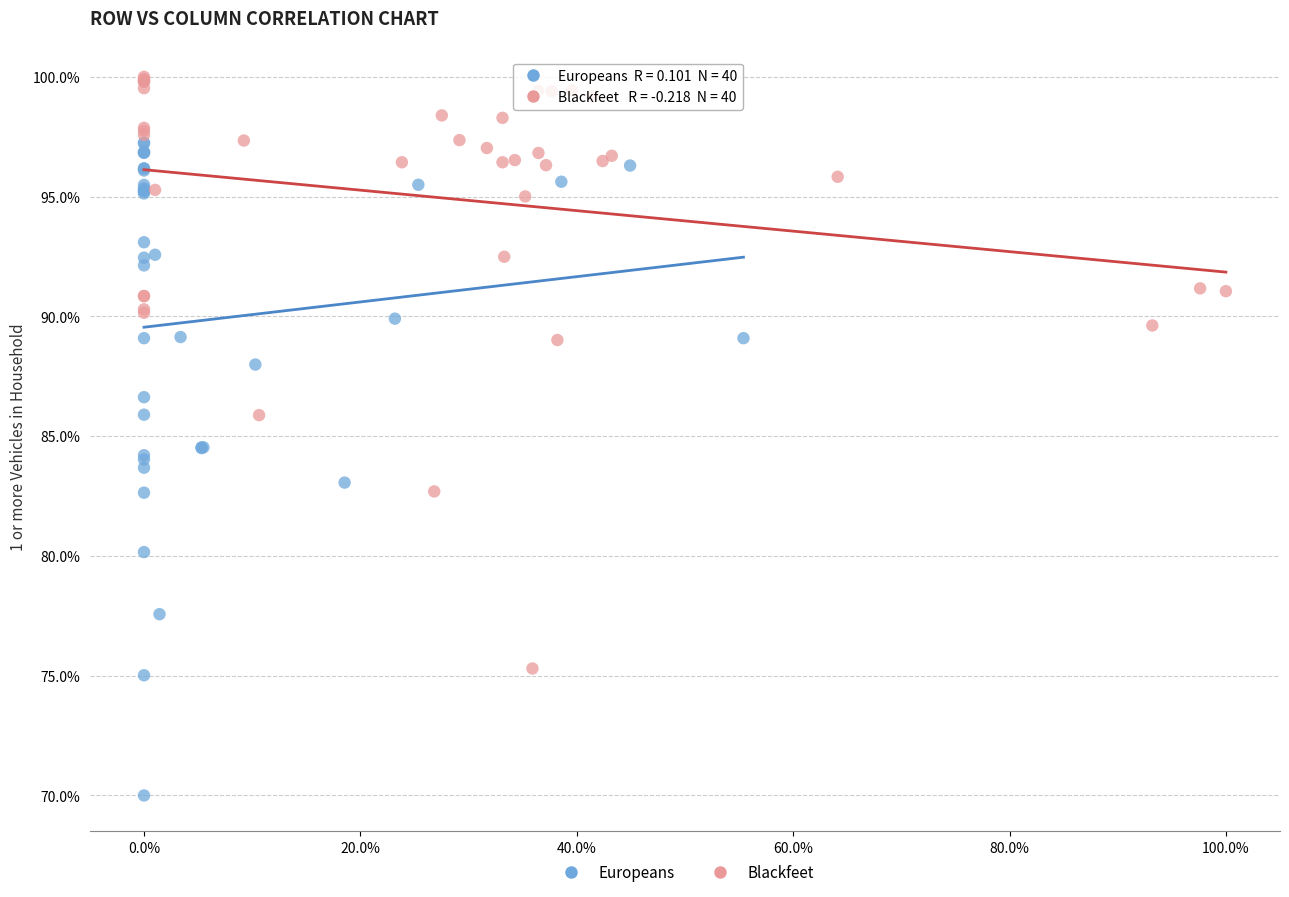

What are all the series names shown in the legend?

Europeans, Blackfeet